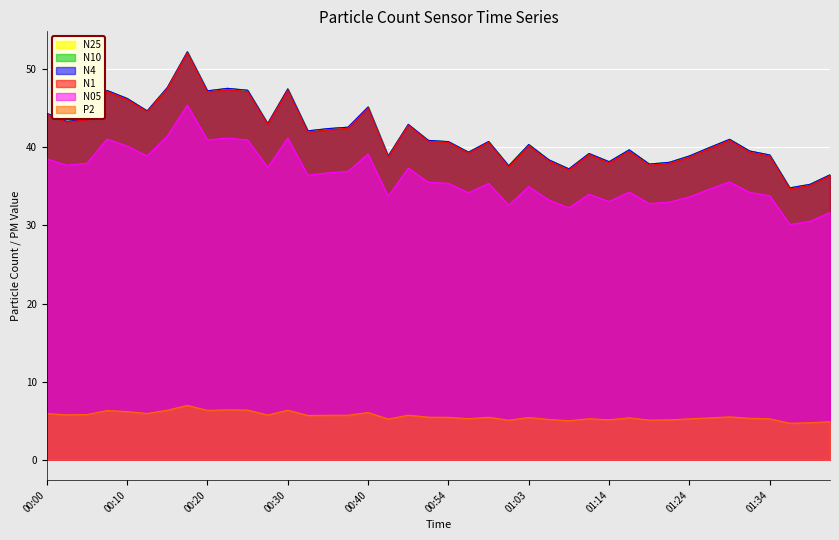

Which category has the highest value in the N1 series?

00:17